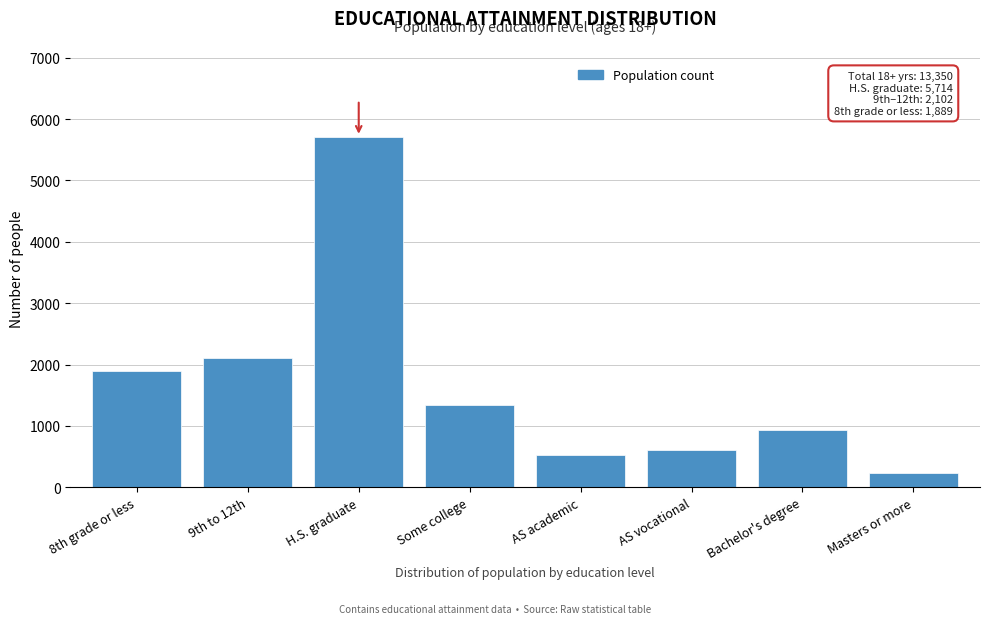

Reading left to right, transcribe all the data shown in this chart.

1889	2102	5714	1337	528	608	934	238